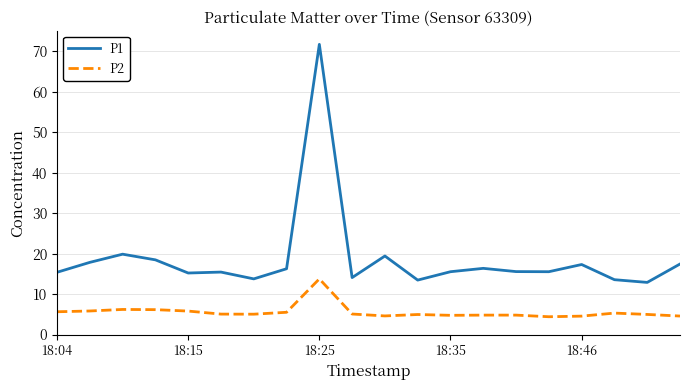

Which series has the widest spread of values?

P1